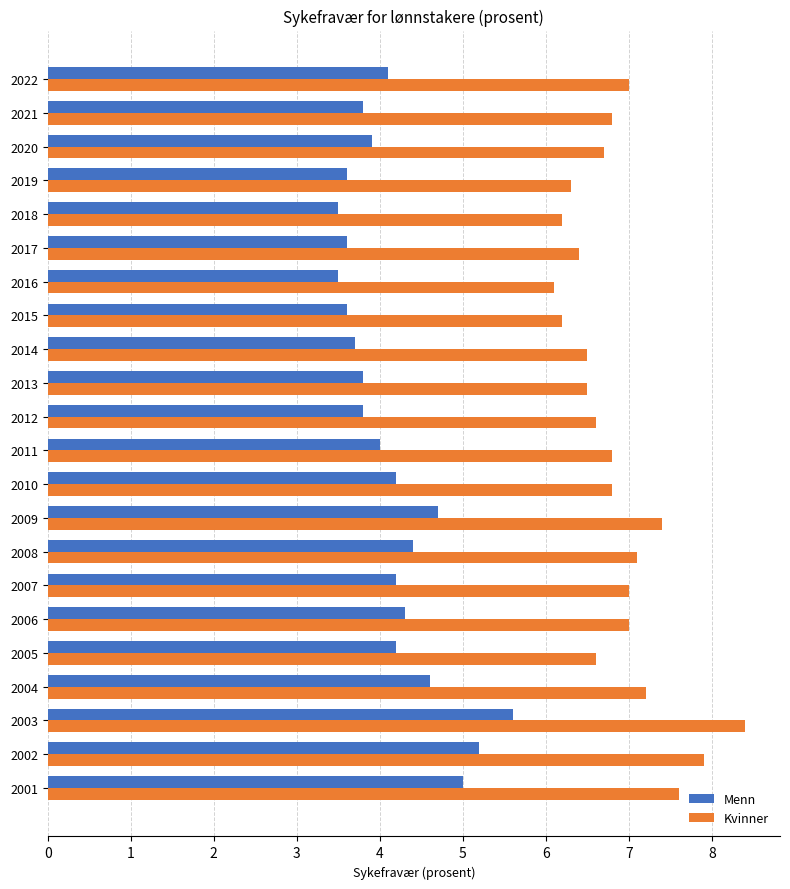

What is the difference between the second highest and second lowest values in the Kvinner series?

1.7